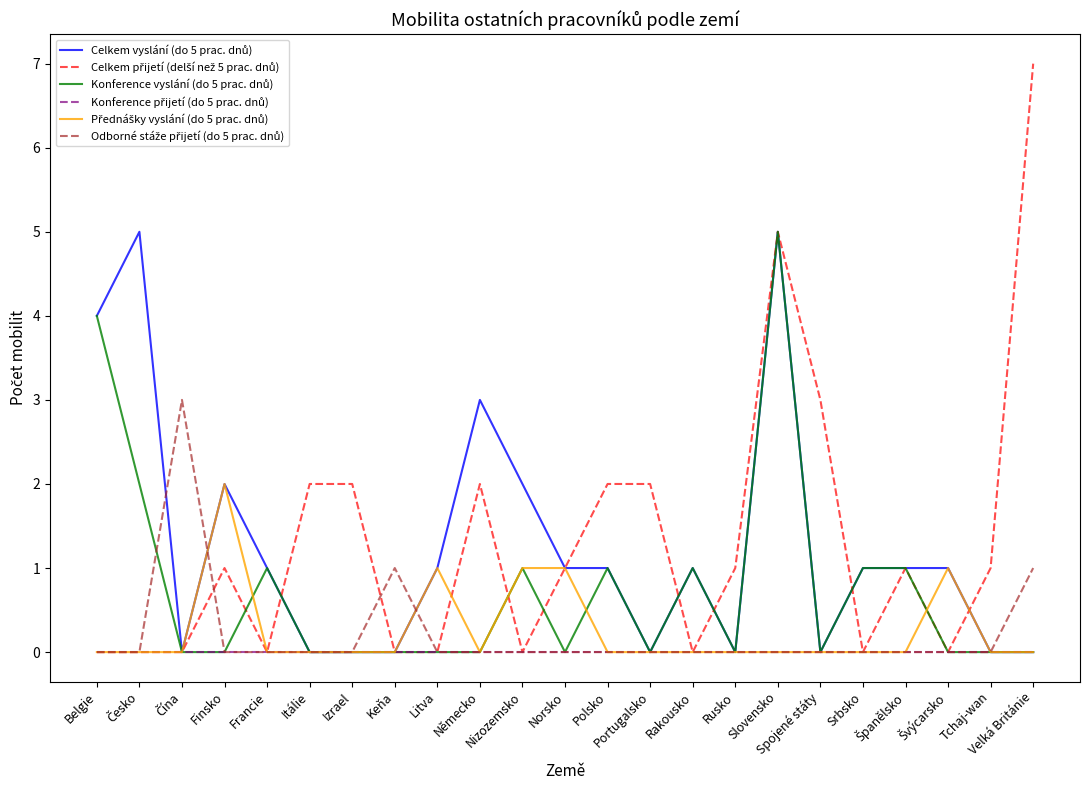

What is the maximum value shown in the chart?

7